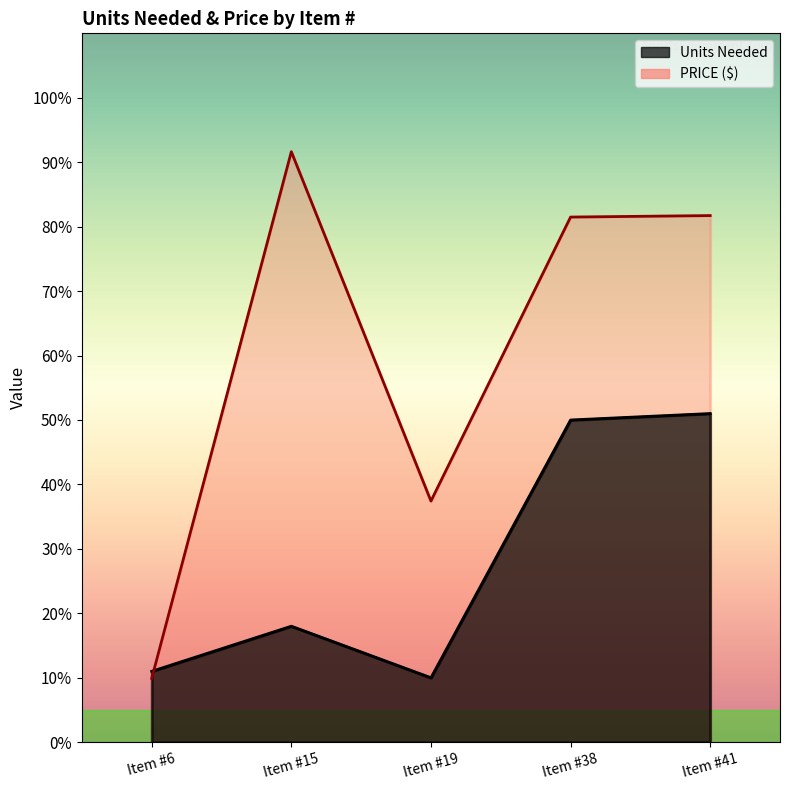

What is the value of the PRICE point at the 3rd from the left?

37.4